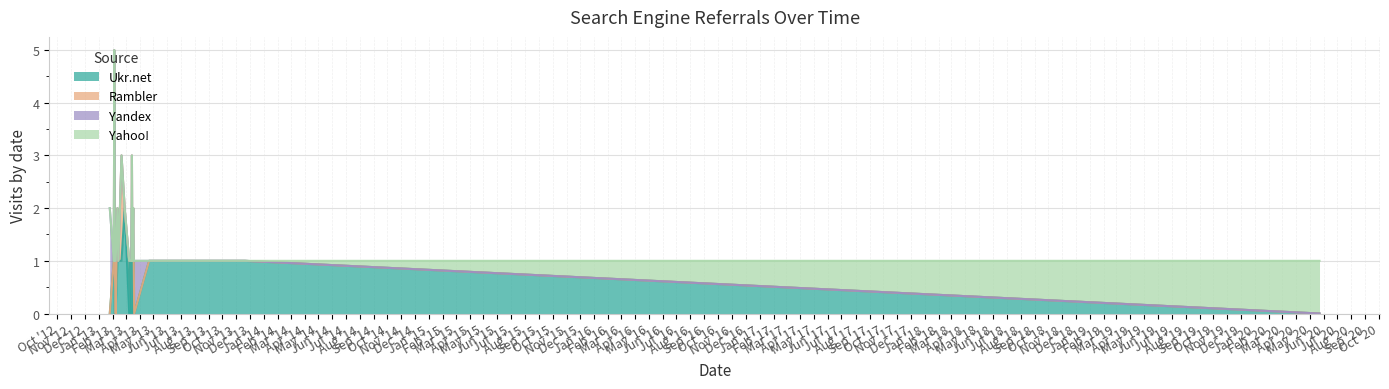

Does the chart have visible grid lines?

Yes